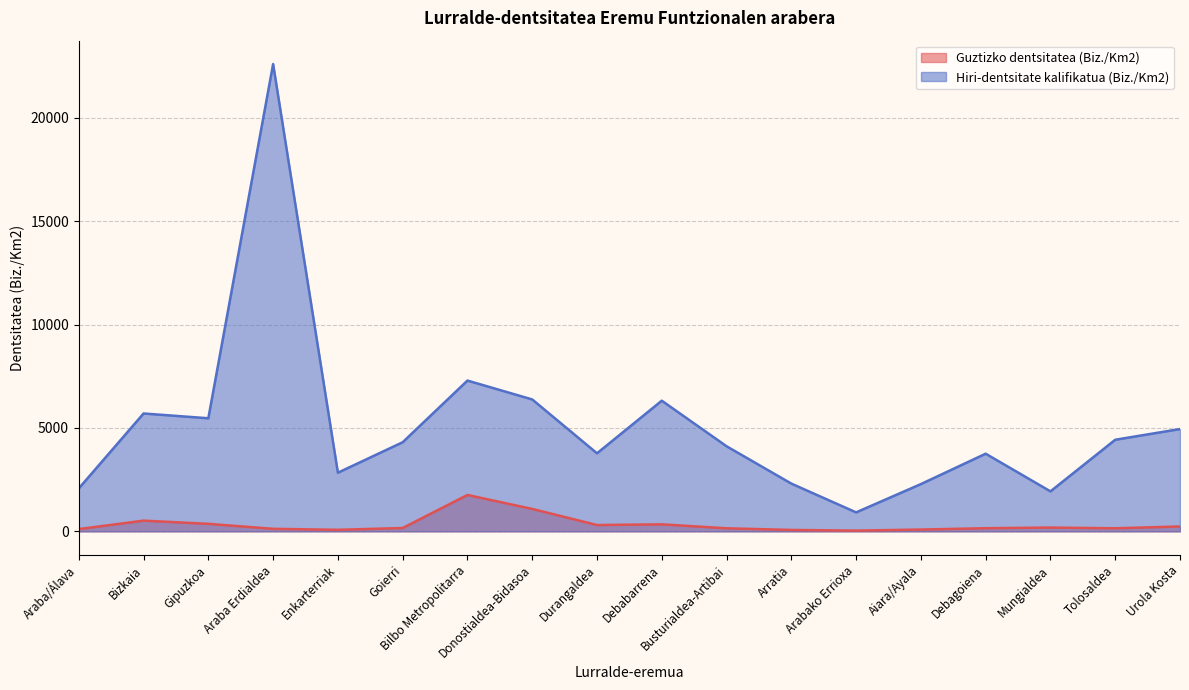

What is the total value across all series at Busturialdea-Artibai?

4264.3